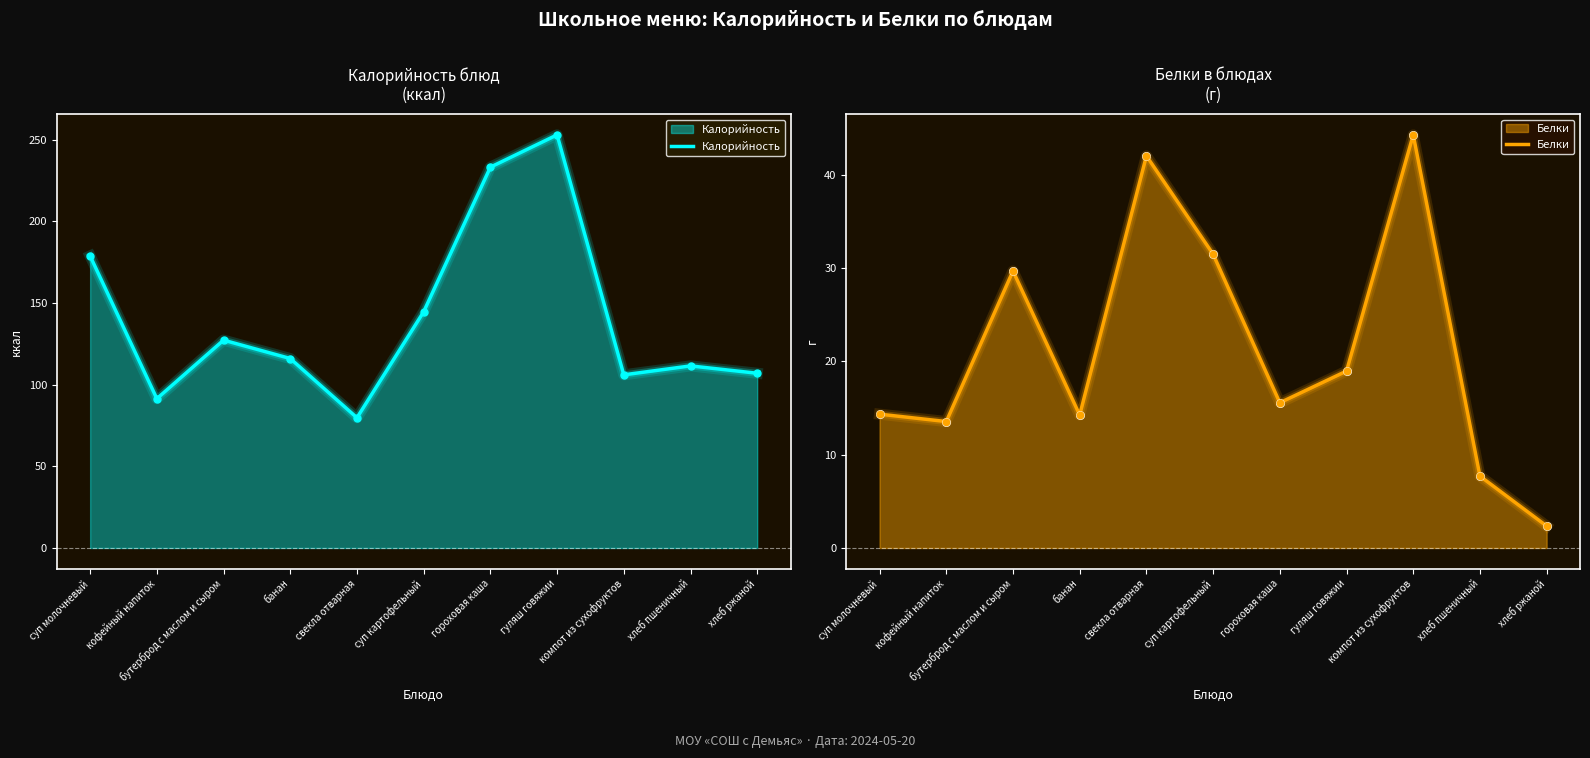

What is the sum of the Калорийность values at кофейный напиток and суп молочневый?

270.2